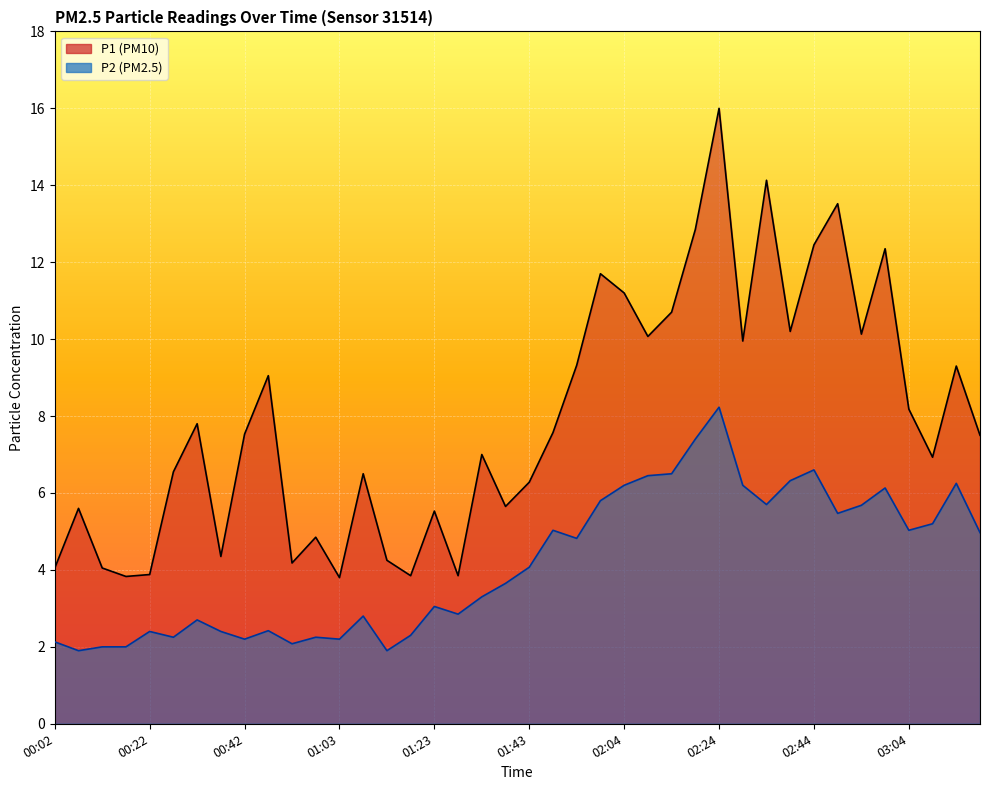

Which series has the largest range (max minus min)?

P1